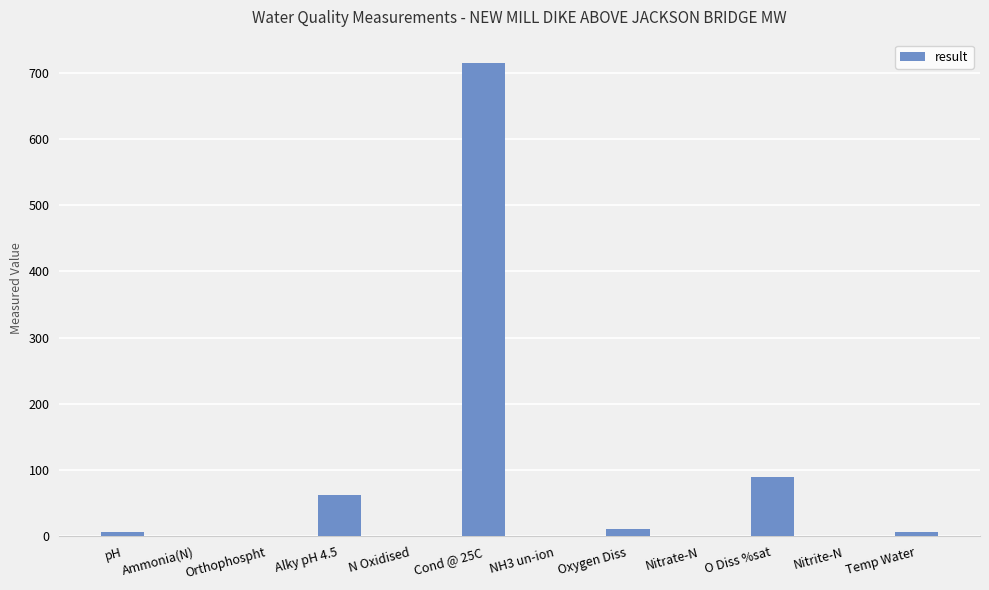

Is it true that the value at O Diss %sat is 89.1?

True